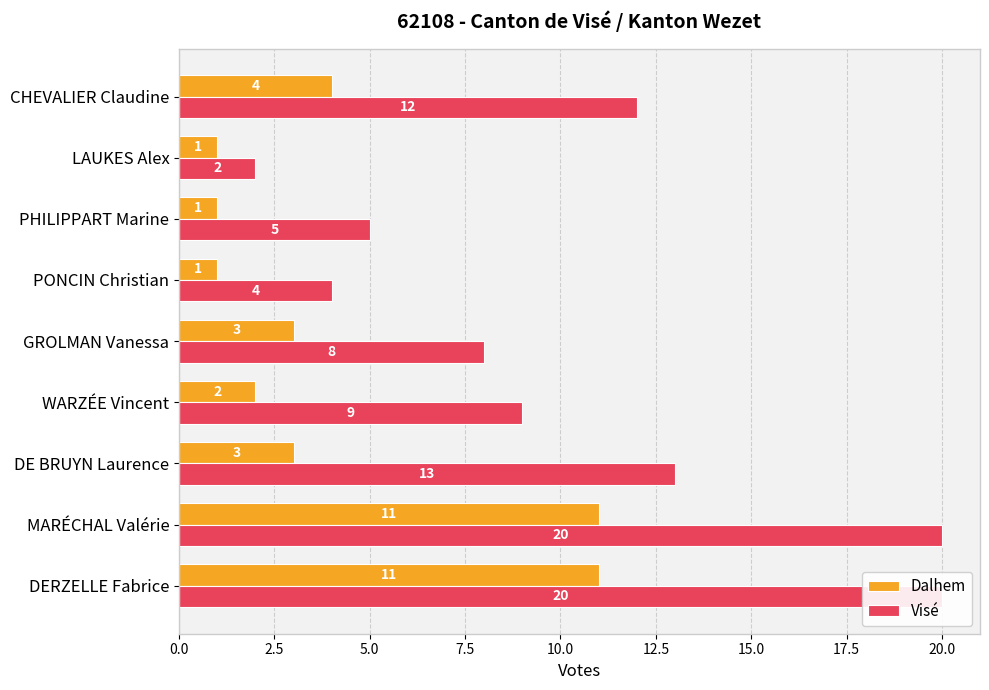

Is the value of Dalhem at GROLMAN Vanessa greater than the value of Visé at GROLMAN Vanessa?

No